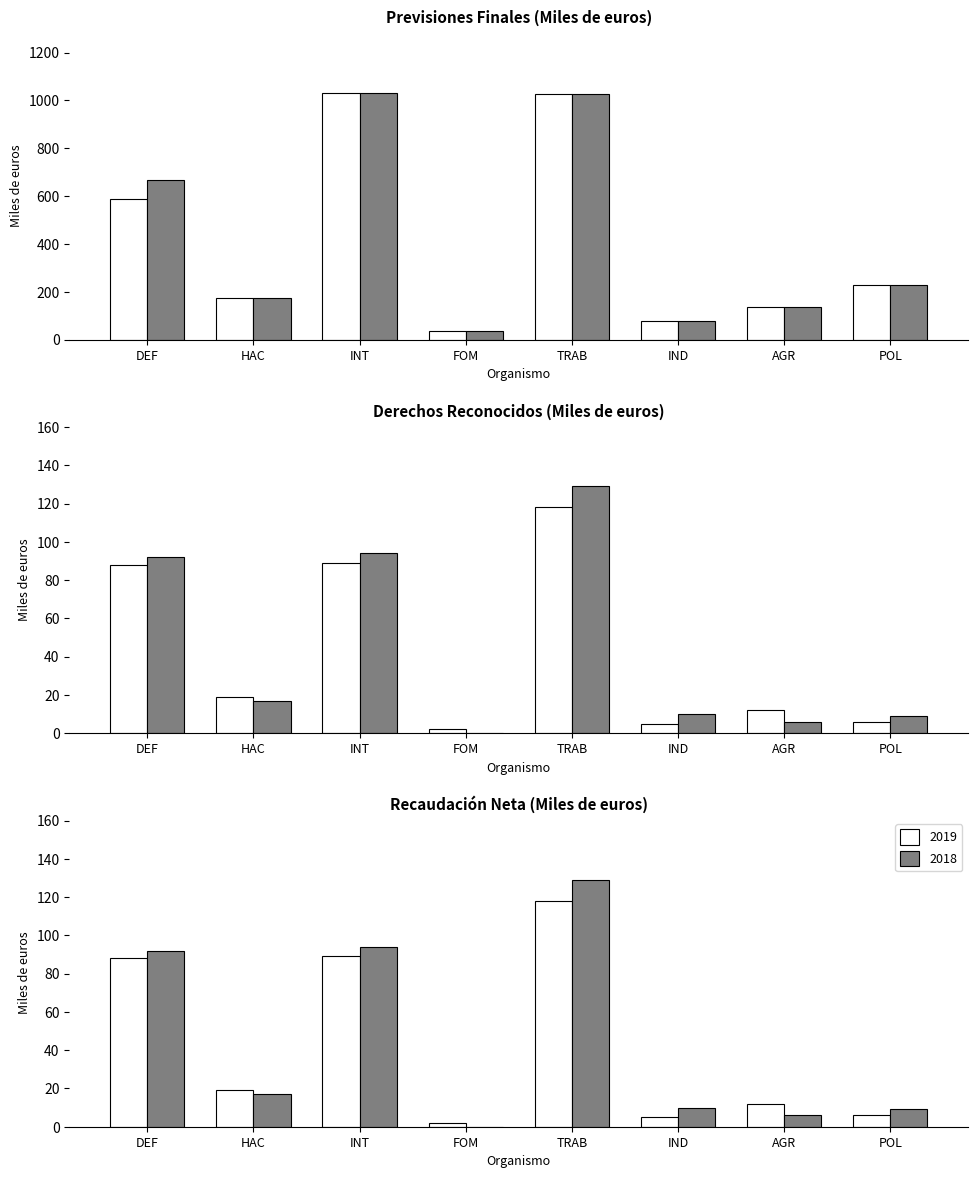

Count the number of data series in this chart.

2